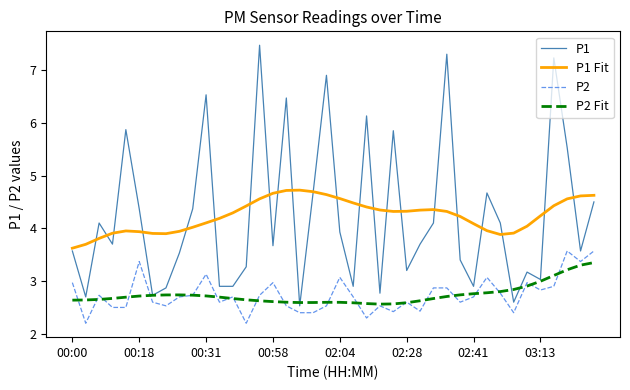

What is the smallest value displayed?

2.2